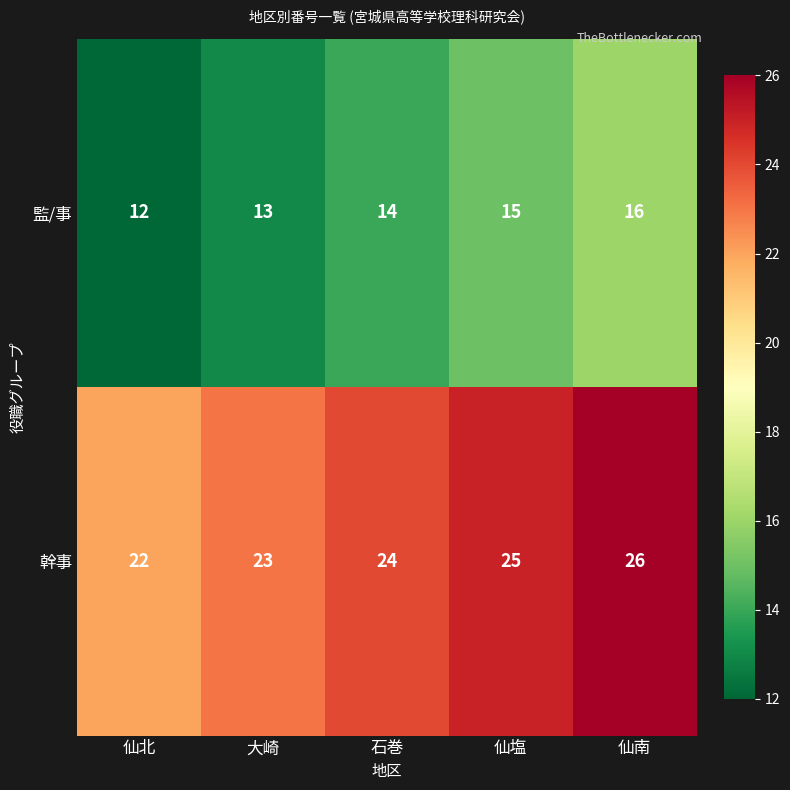

Reading left to right, extract all data points from this chart.

監/事: 12	13	14	15	16
幹事: 22	23	24	25	26